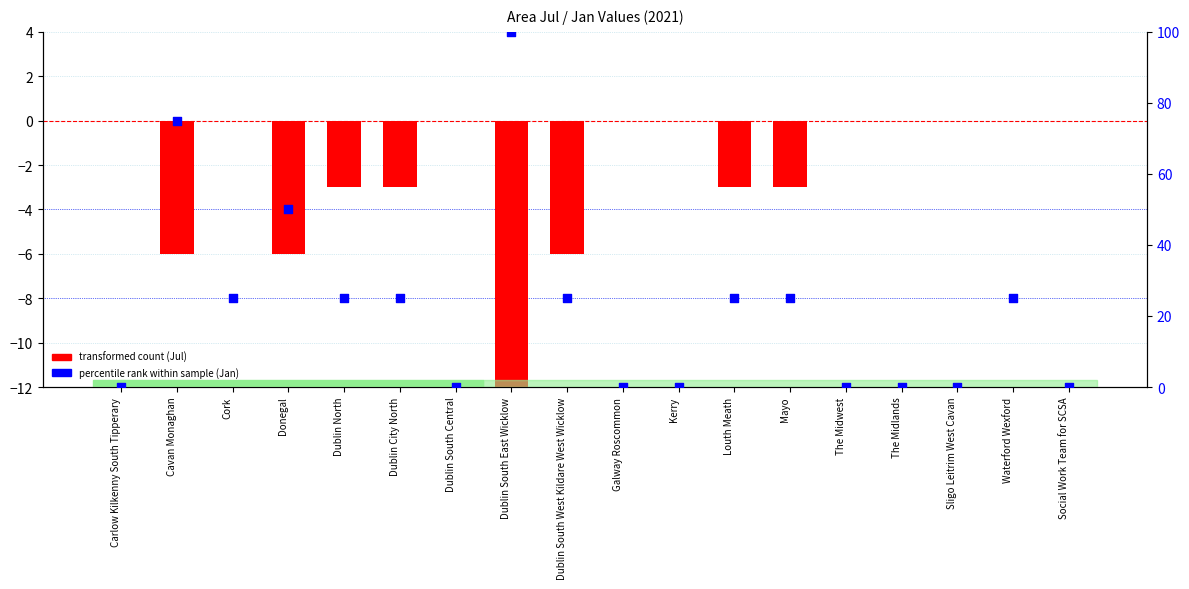

At which category is the sum across all series the highest?

Dublin South East Wicklow